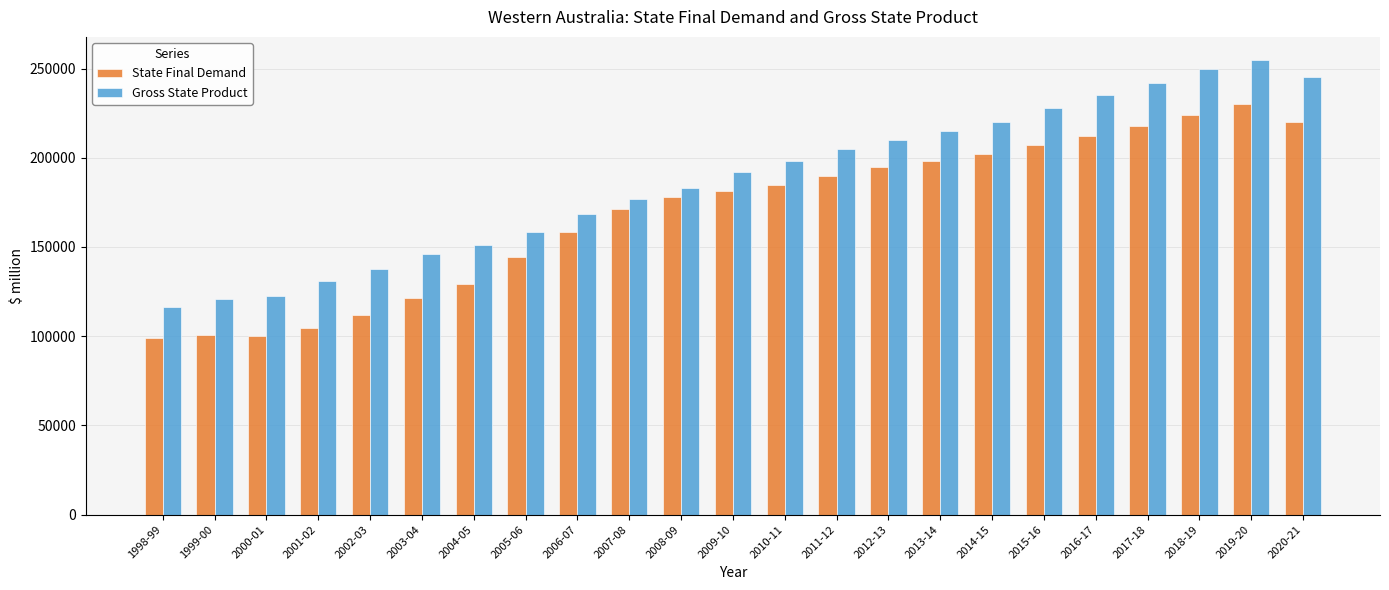

List the series in order of their overall mean, lowest first.

State Final Demand, Gross State Product